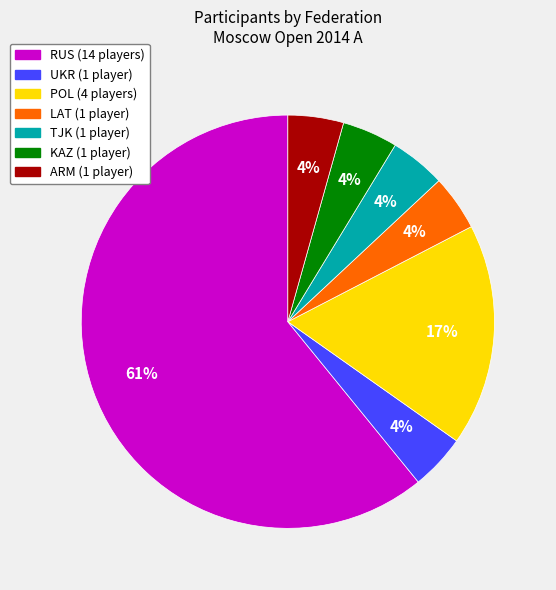

How many segments does this pie chart have?

7